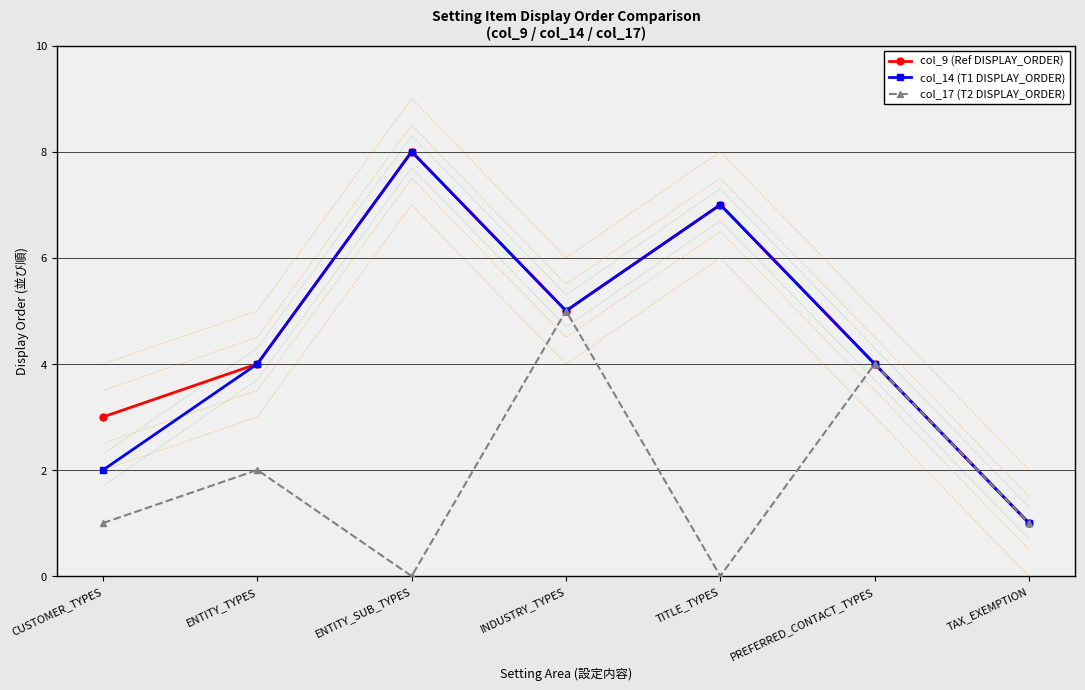

True or false: col_14 (T1 DISPLAY_ORDER) and col_17 (T2 DISPLAY_ORDER) cross at least once.

False